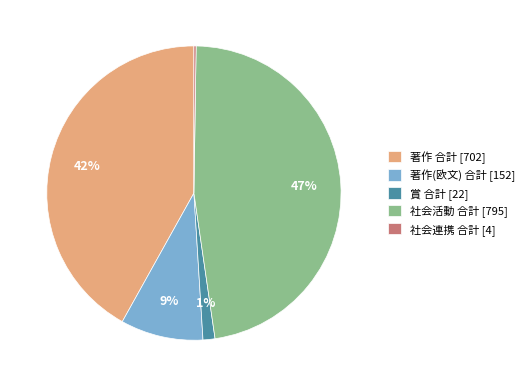

To the nearest percent, what is the difference between the largest and smallest slice percentages?

47%